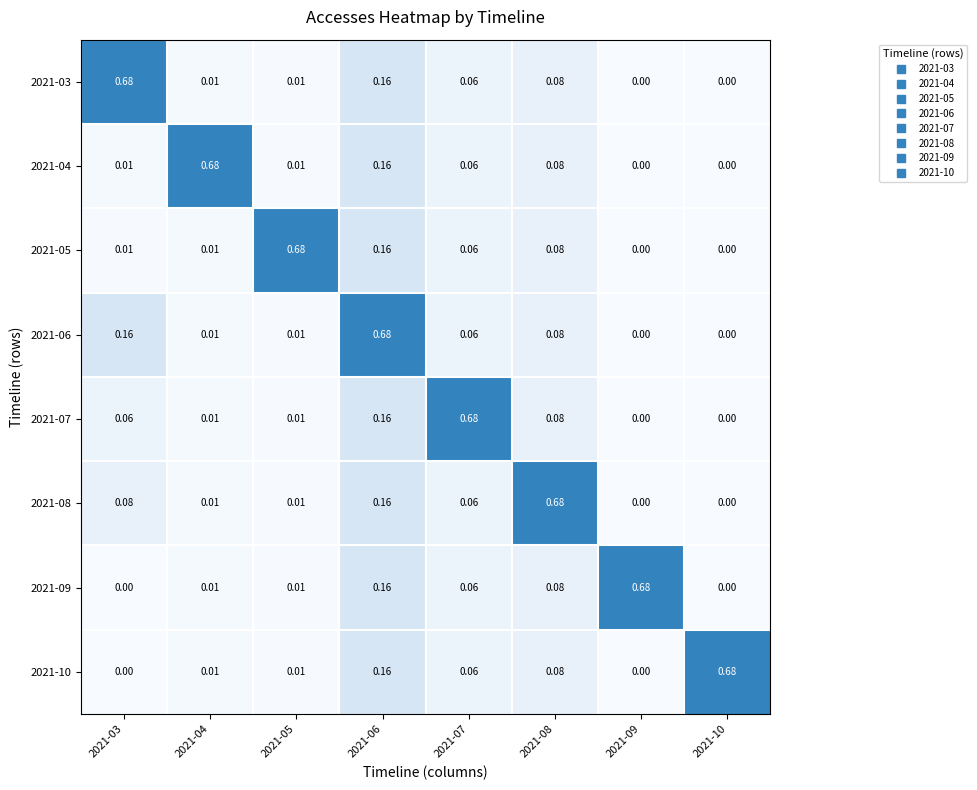

Is the value of 2021-07 at 2021-08 greater than the value of 2021-06 at 2021-09?

Yes